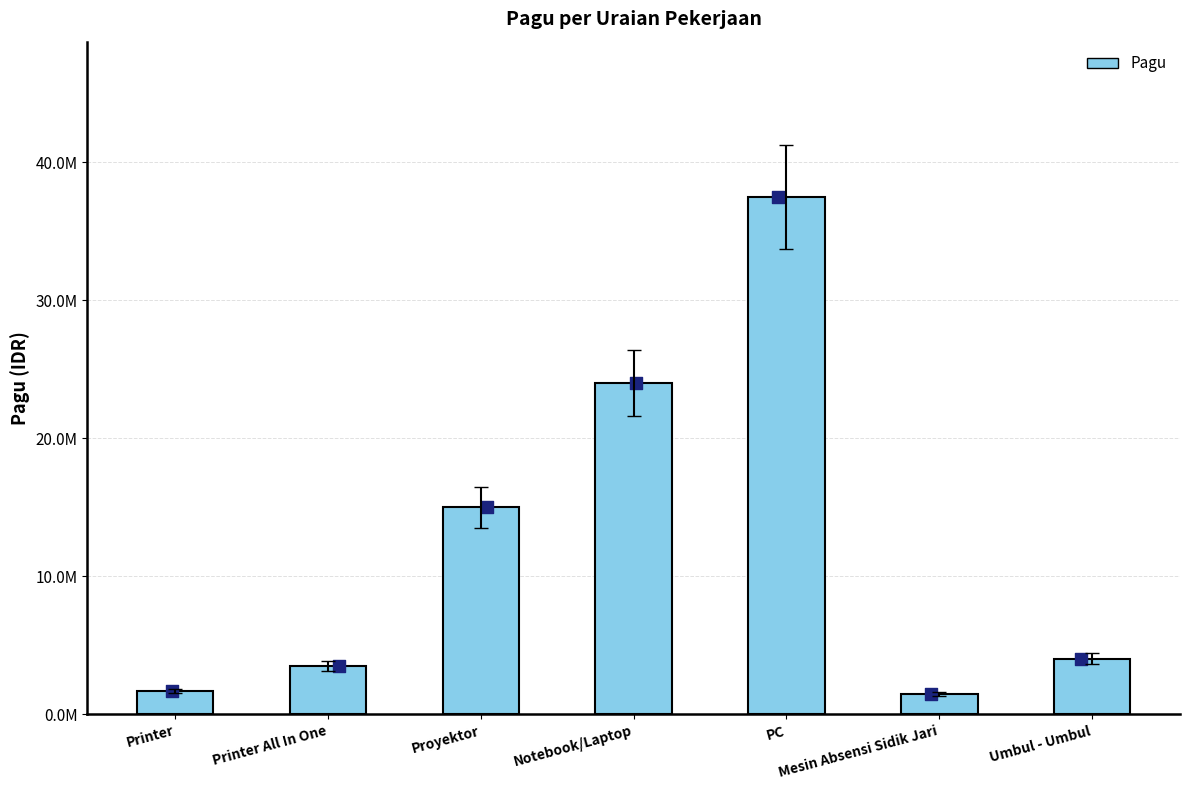

Between Printer and Printer All In One, which is larger?

Printer All In One